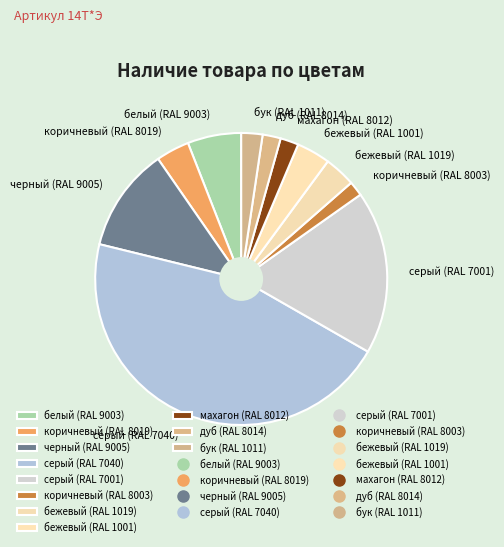

Is there any slice that represents more than half of the pie?

No